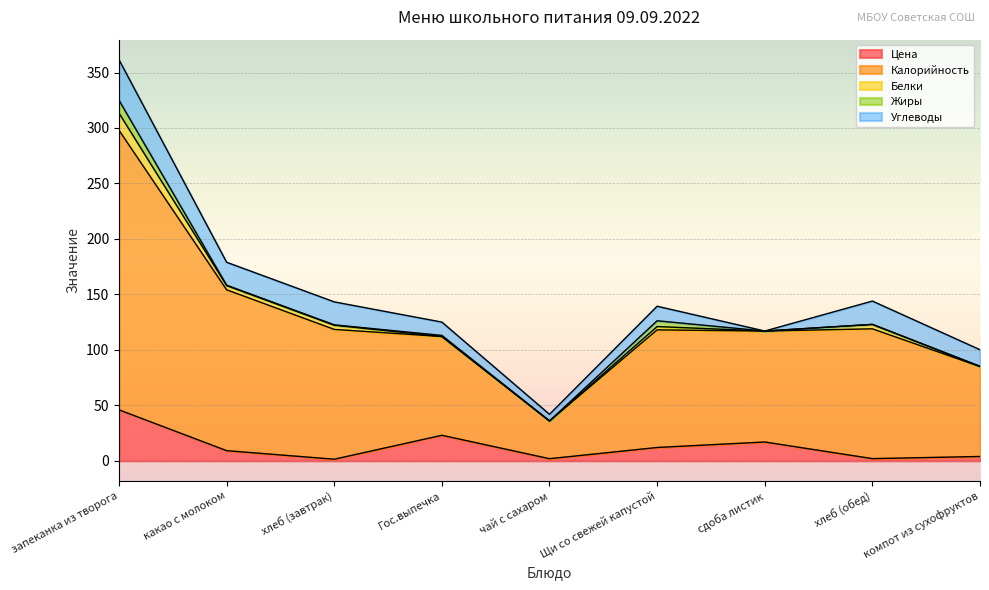

At which category does Цена reach its first local peak?

Гос.выпечка